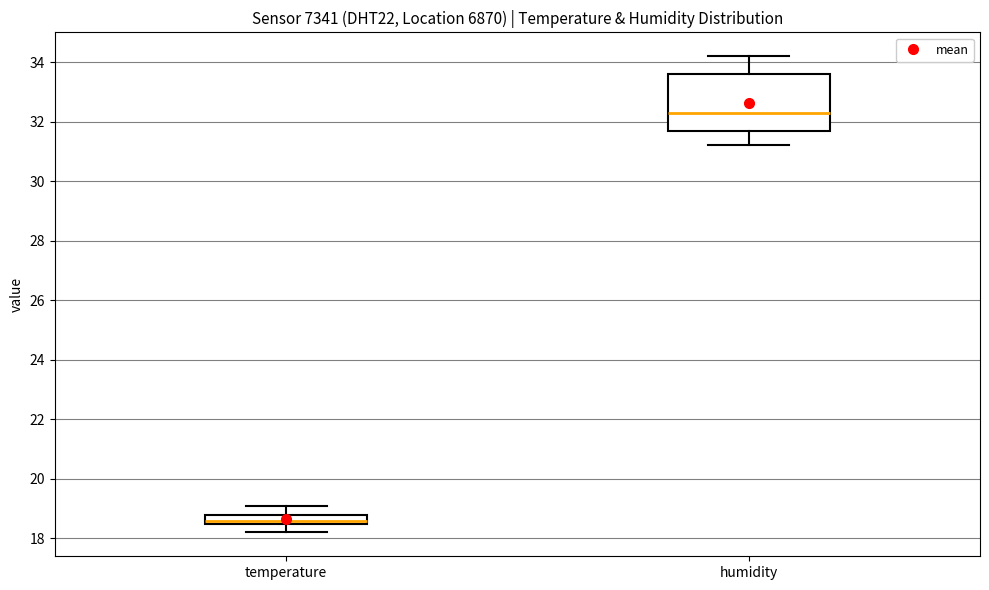

Where is the upper edge of the box for humidity on the y-axis? The values are not printed on the chart, so give them approximately, as read against the axis.

33.6